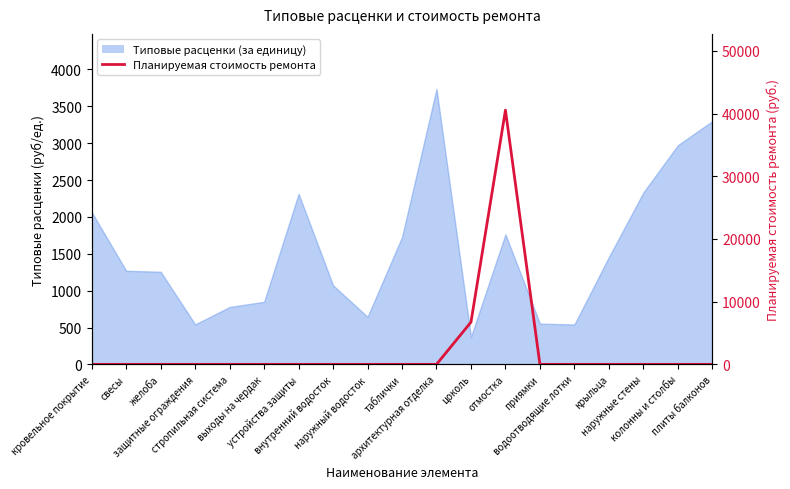

The chart shows a value of 0.0 at защитные ограждения. True or false?

True